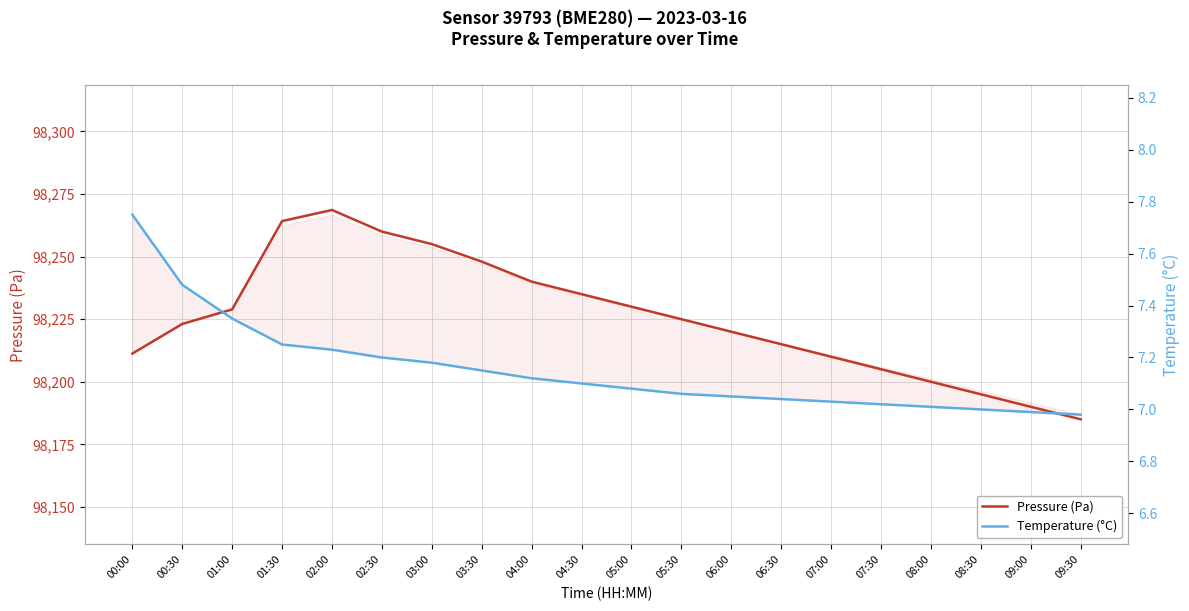

List the series in order of their peak value, lowest first.

Temperature (°C), Pressure (Pa)